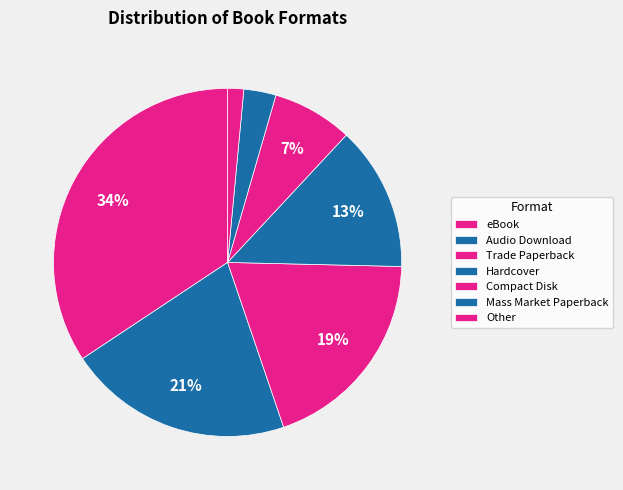

Rank the categories by value from lowest to highest.

Other, Mass Market Paperback, Compact Disk, Hardcover, Trade Paperback, Audio Download, eBook